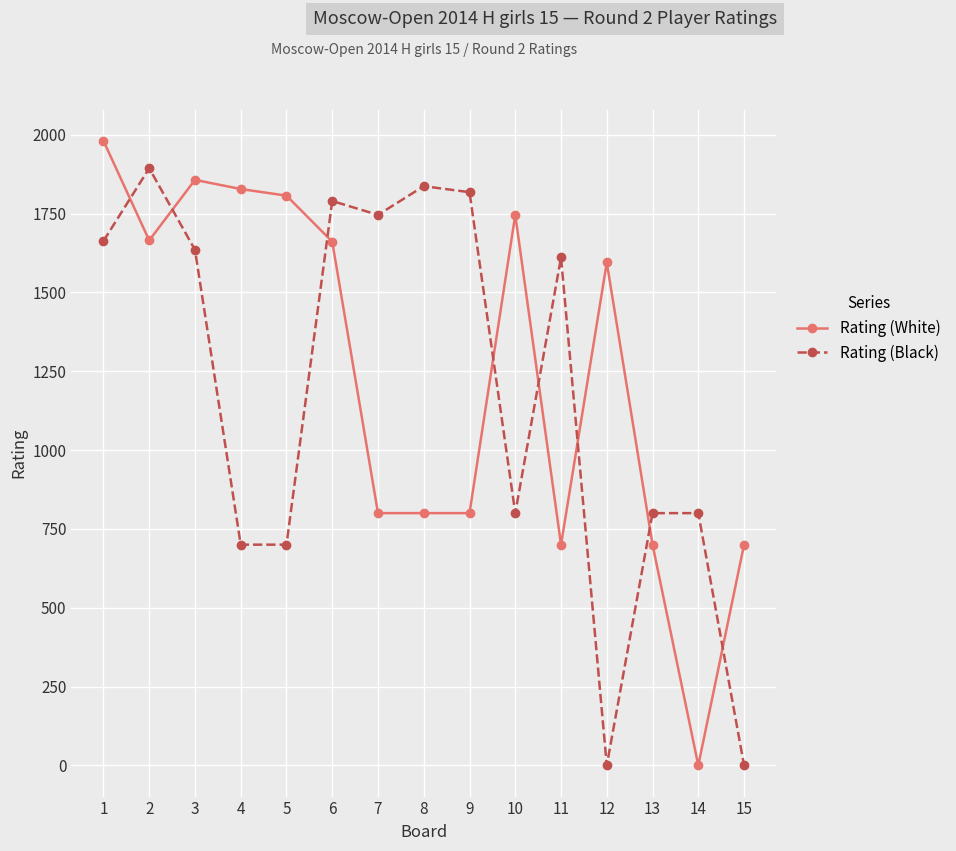

How many positive values does the Rating (White) series have?

14